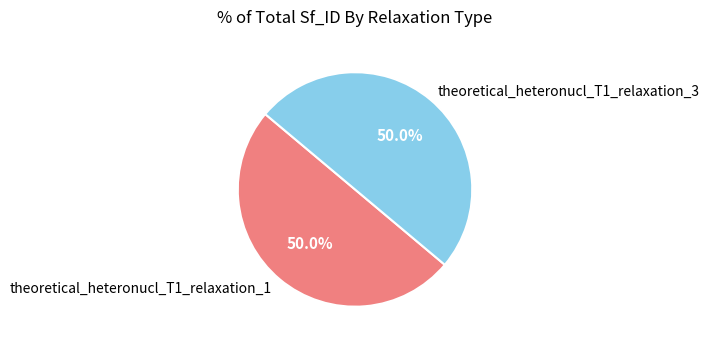

To the nearest percent, what is the average slice percentage?

50%